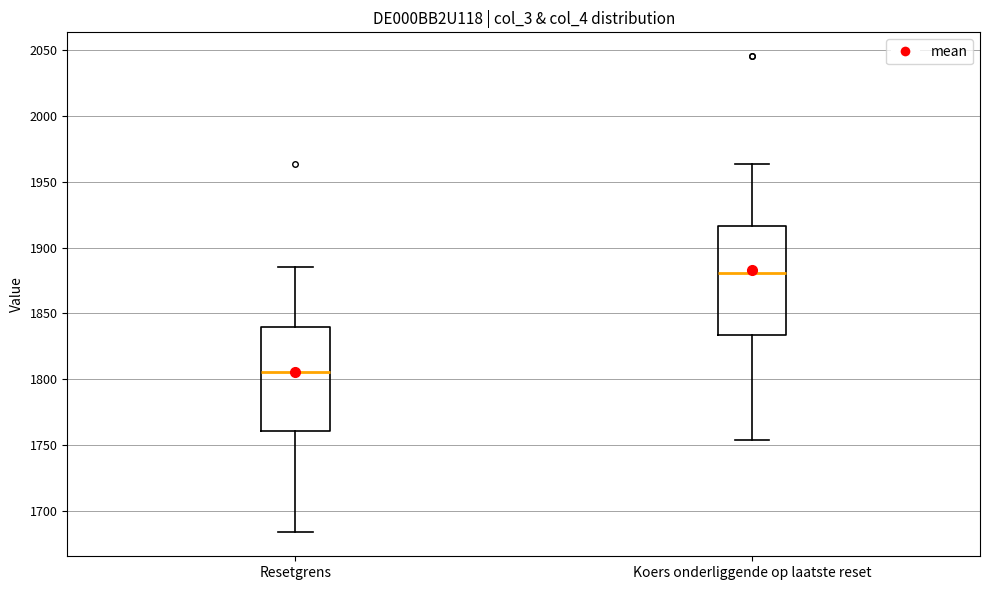

Which box's median line is the lowest?

Resetgrens